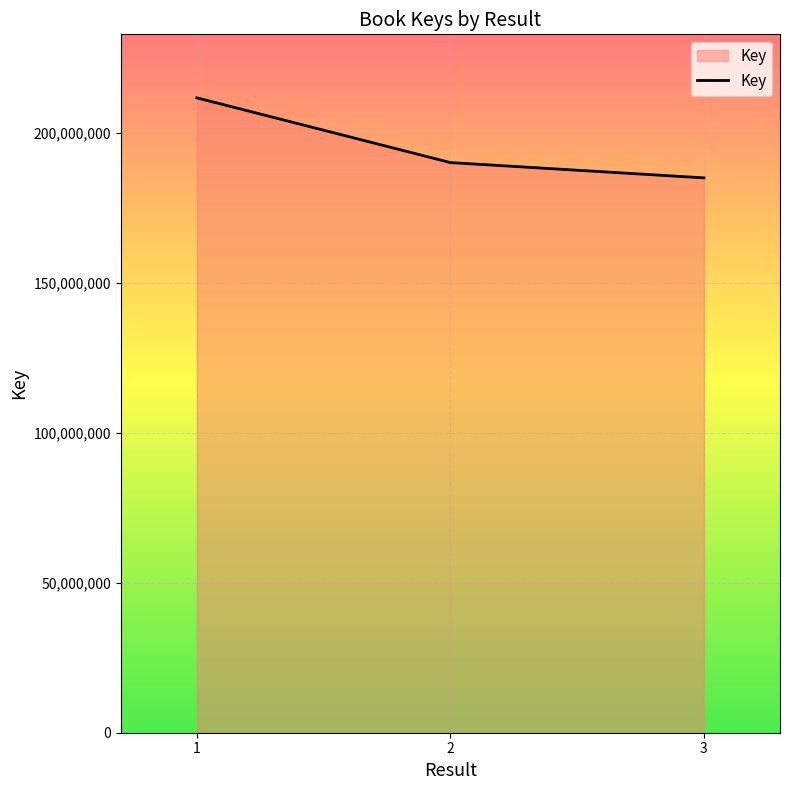

What value does the data have at 2, to the nearest 50?

190119500